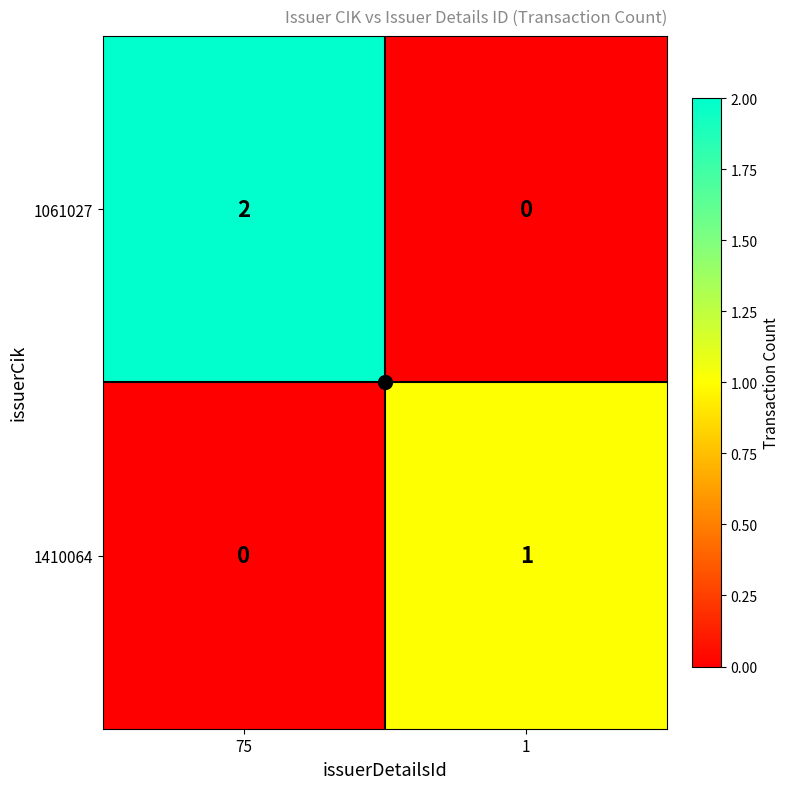

At which label does 1061027 reach its peak?

75